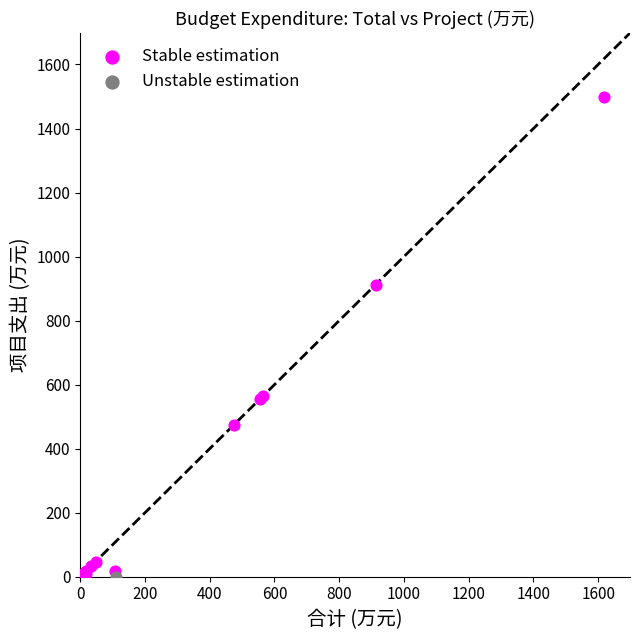

What are all the series names shown in the legend?

Stable estimation, Unstable estimation